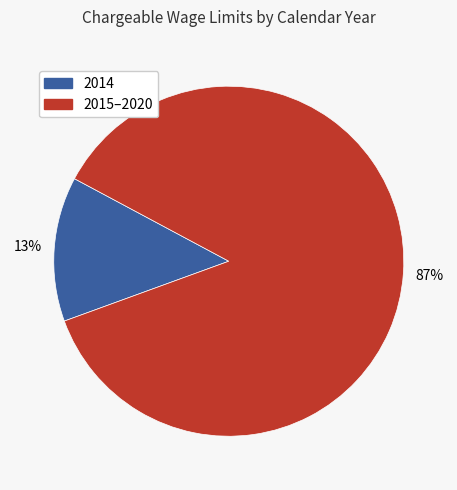

Is there a majority slice in this chart?

Yes